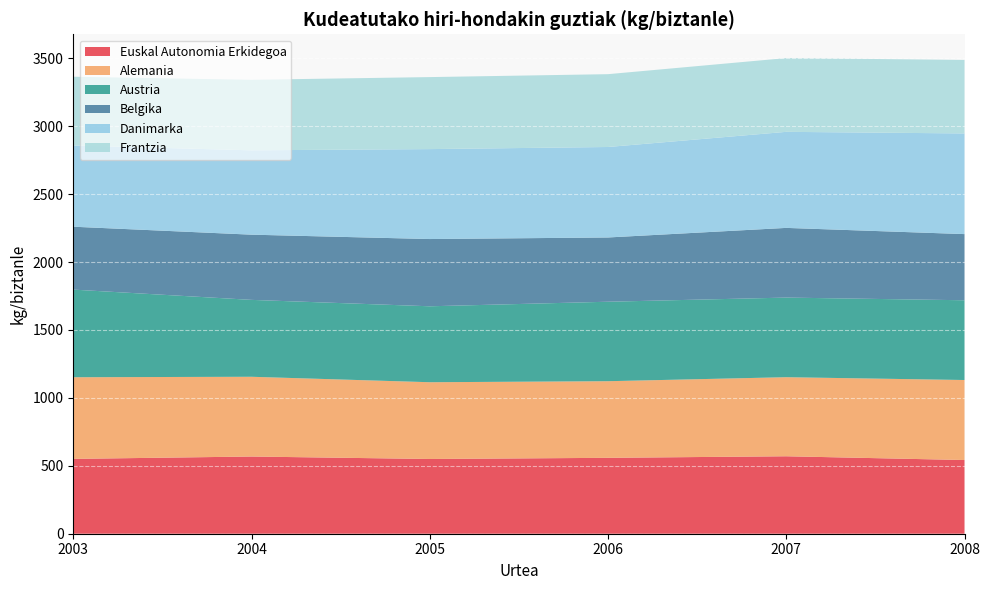

Reading right to left, list all the values displayed in this chart.

Euskal Autonomia Erkidegoa: 542.4	570.1	558.6	550.1	568.2	550.8
Alemania: 589.0	582.0	564.0	565.0	587.0	601.0
Austria: 587.0	586.0	585.0	559.0	566.0	645.0
Belgika: 487.0	513.0	473.0	495.0	480.0	463.0
Danimarka: 741.0	707.0	666.0	662.0	621.0	598.0
Frantzia: 541.0	543.0	536.0	530.0	519.0	506.0